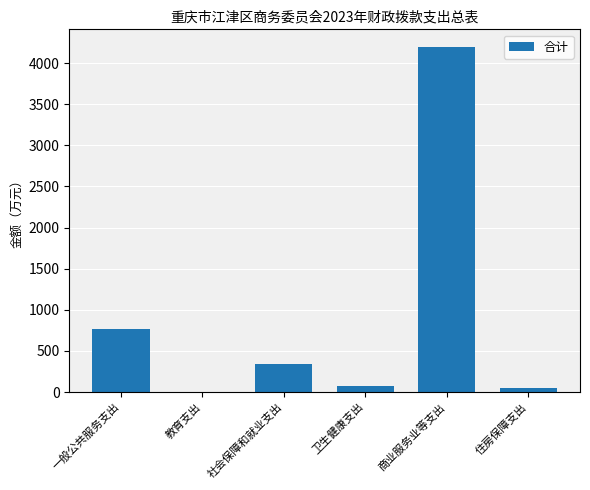

The chart shows a value of 343.4 at 社会保障和就业支出. True or false?

True